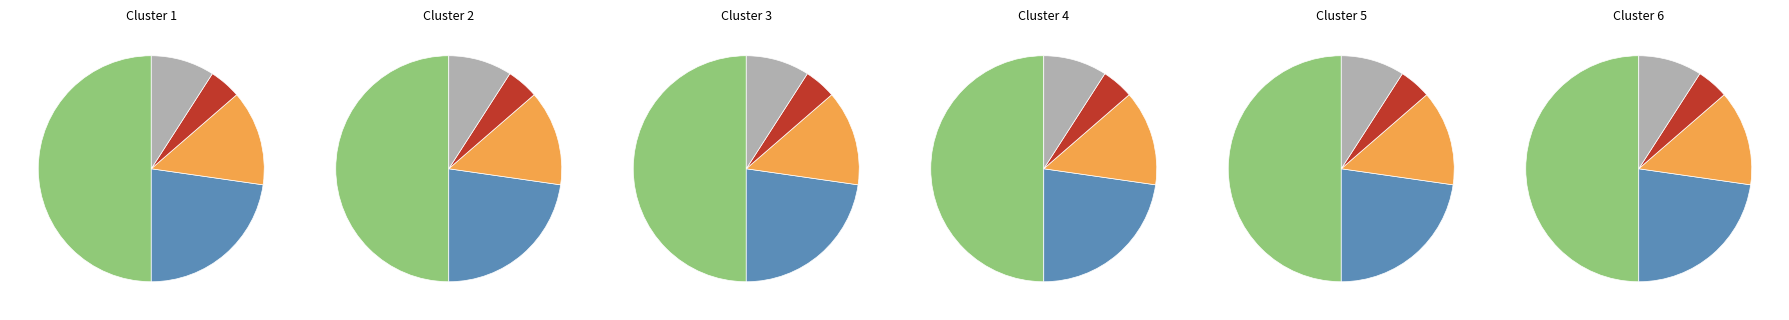

Rank the categories by value from highest to lowest.

Fixed Layout eBook, eBook, Audio Download, Trade Paperback, Paperback